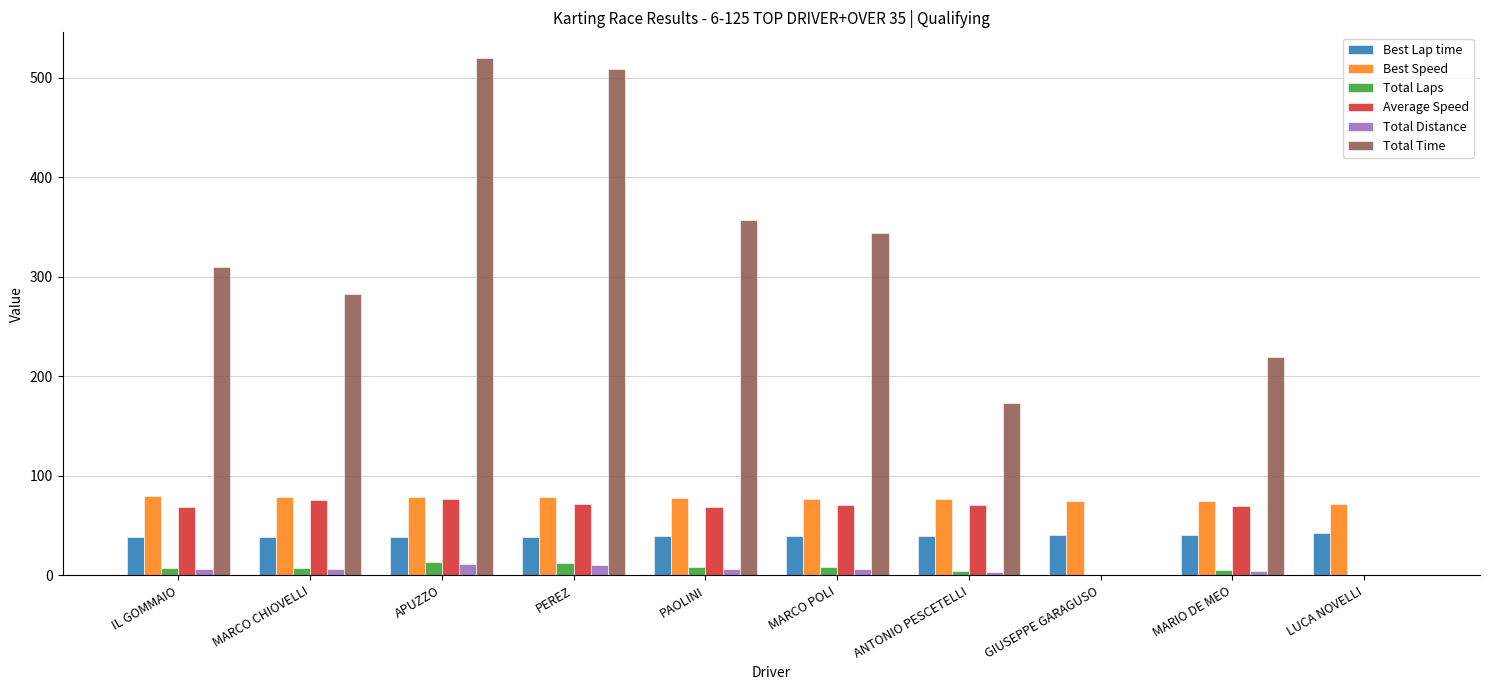

The Total Time series shows -277.0 at GIUSEPPE GARAGUSO. True or false?

False